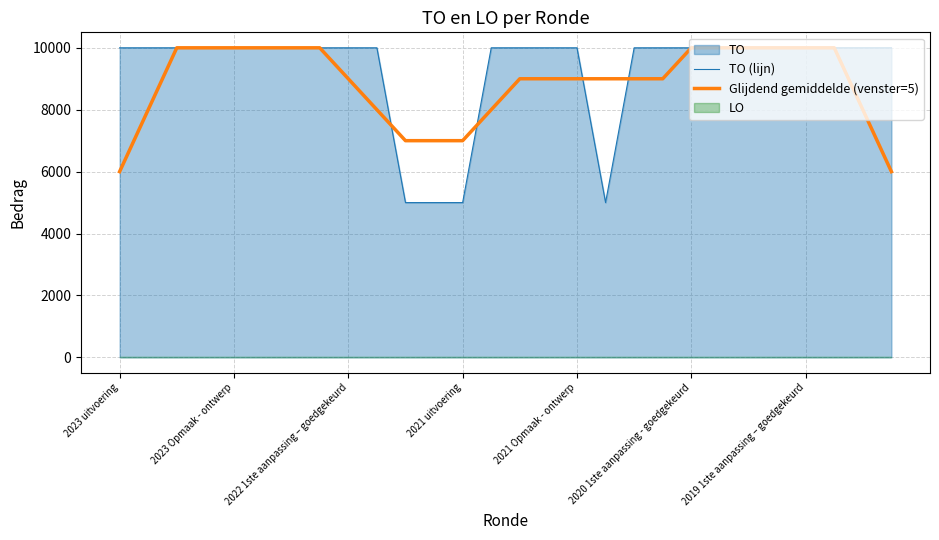

How many intersections are there between Glijdend gemiddelde (venster=5) and TO (lijn)?

4